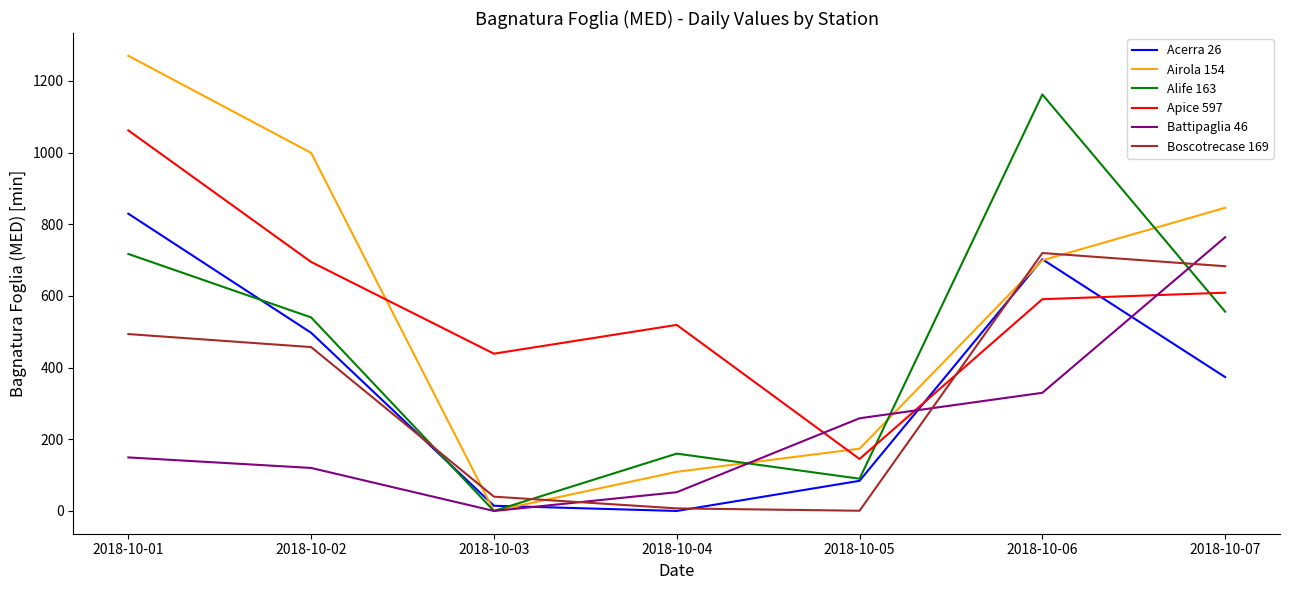

List the labels in order of Airola 154 value, largest first.

2018-10-01, 2018-10-02, 2018-10-07, 2018-10-06, 2018-10-05, 2018-10-04, 2018-10-03